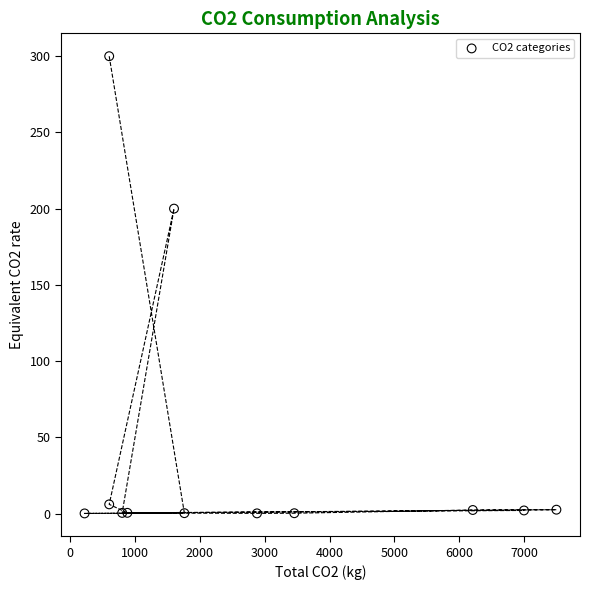

What Y value in the scatter plot is closest to 150?

200.0